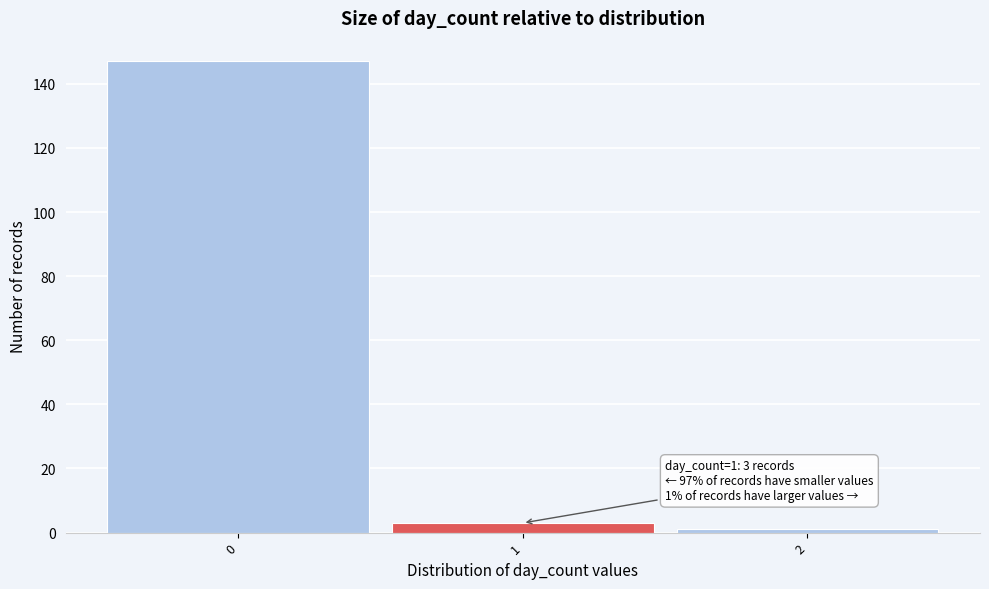

Which range on the x-axis has the tallest bar?

-0.5 to 0.5